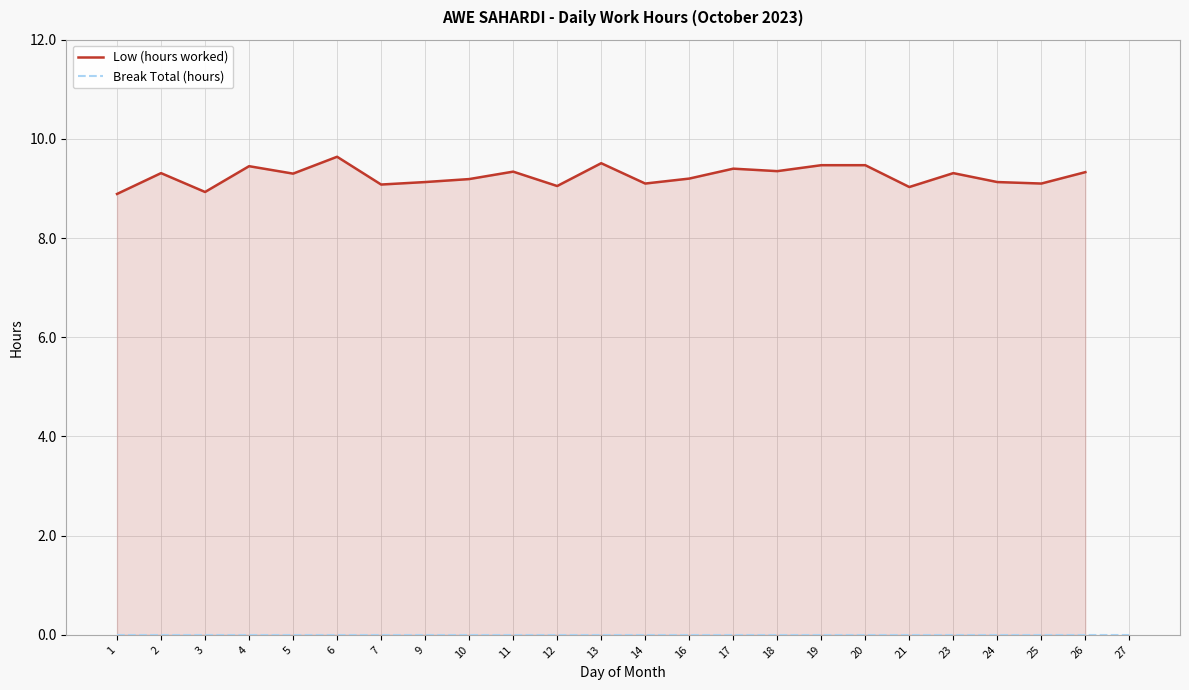

What is the spread (max minus min) of values at 11?

9.3